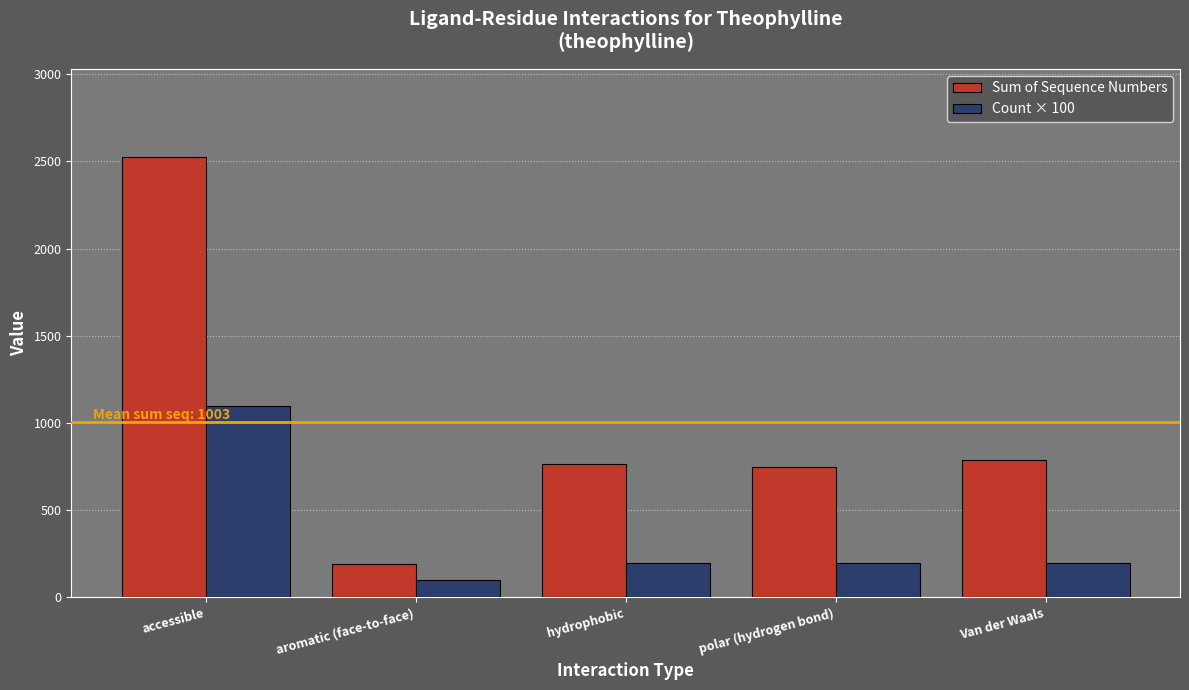

What is the label of the 1st bar from the right?

Van der Waals